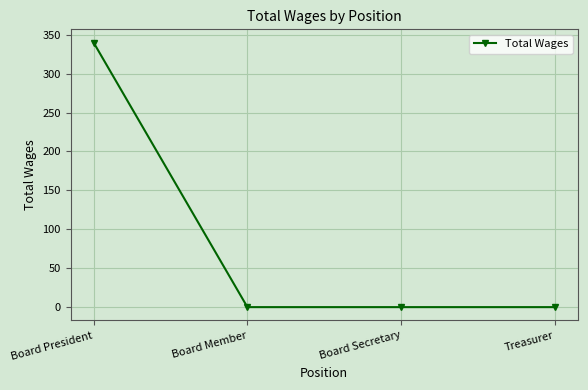

What is the label of the 4th point from the left?

Treasurer